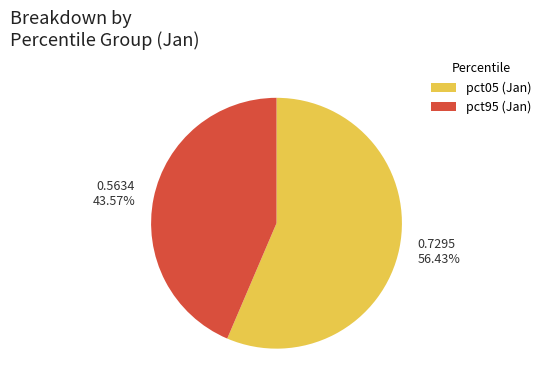

What is the smallest slice in the pie chart?

pct95 (Jan)